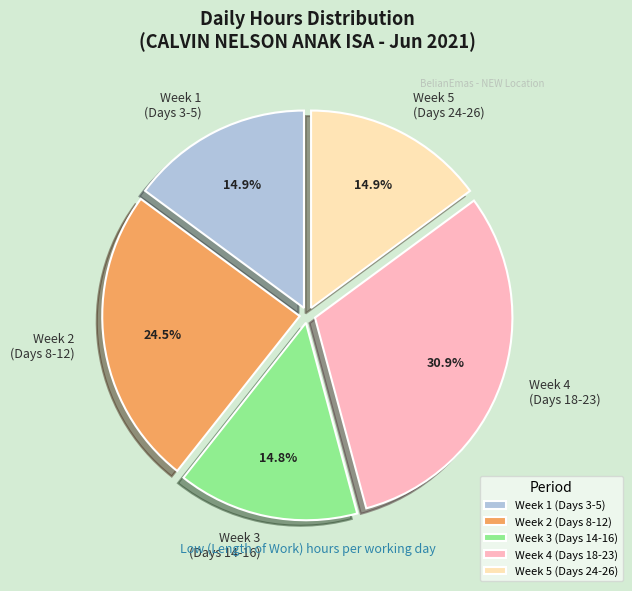

Which has a higher value, Week 3 (Days 14-16) or Week 2 (Days 8-12)?

Week 2 (Days 8-12)